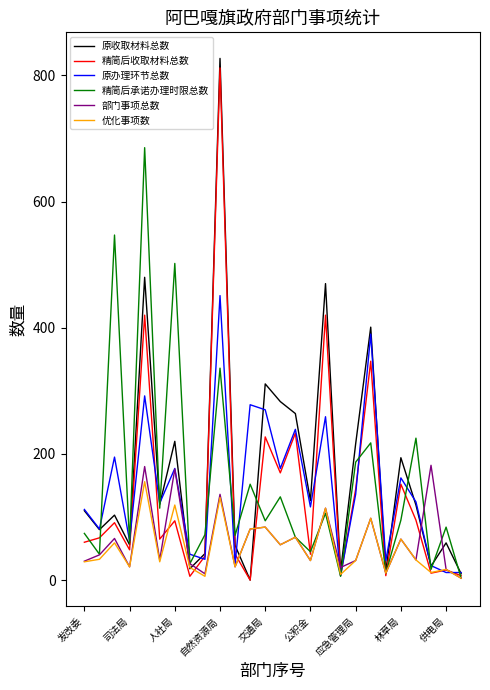

What is the highest value of the 优化事项数 series?

156.0